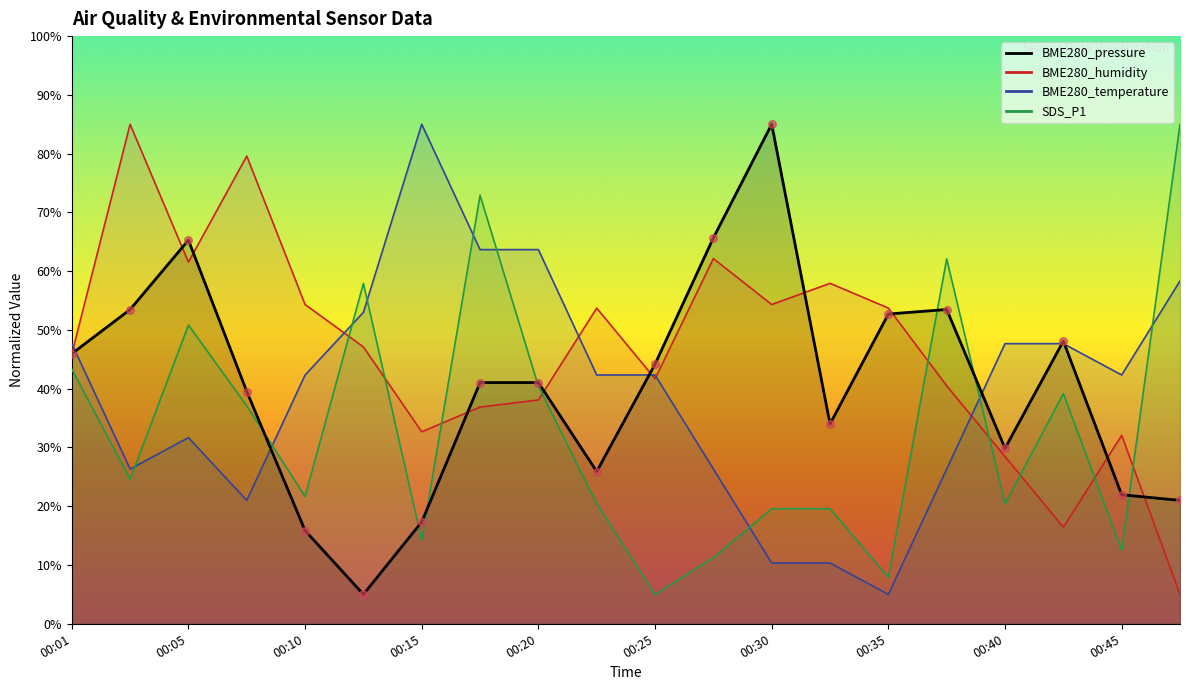

Is the value of SDS_P1 at 00:10 greater than the value of BME280_pressure at 00:18?

No